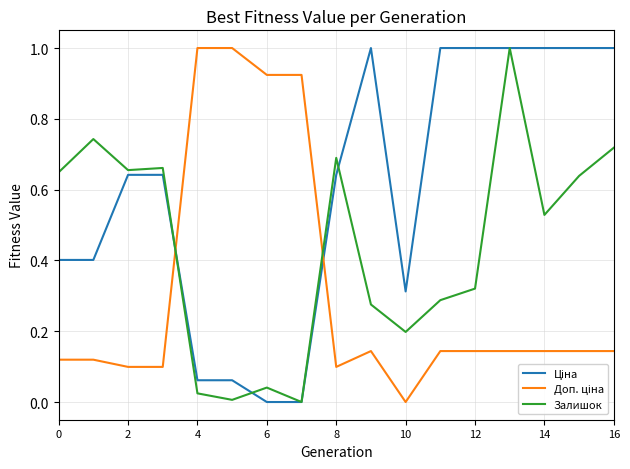

What is the maximum value for Залишок?

1.0